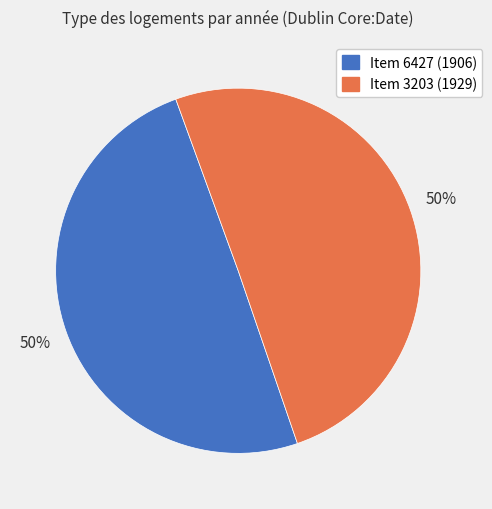

What percentage is the Item 3203 (1929) slice, to the nearest percent?

50%